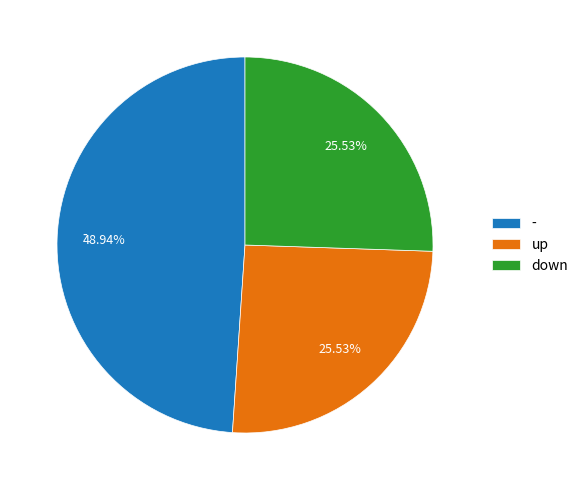

Does down account for over 50% of the chart?

No